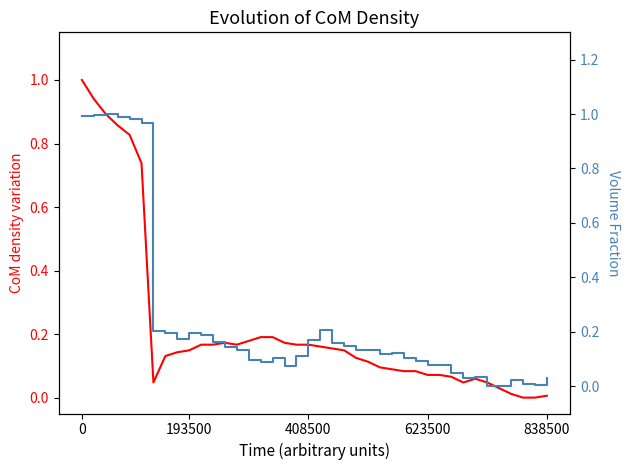

How many categories are shown in the chart?

40